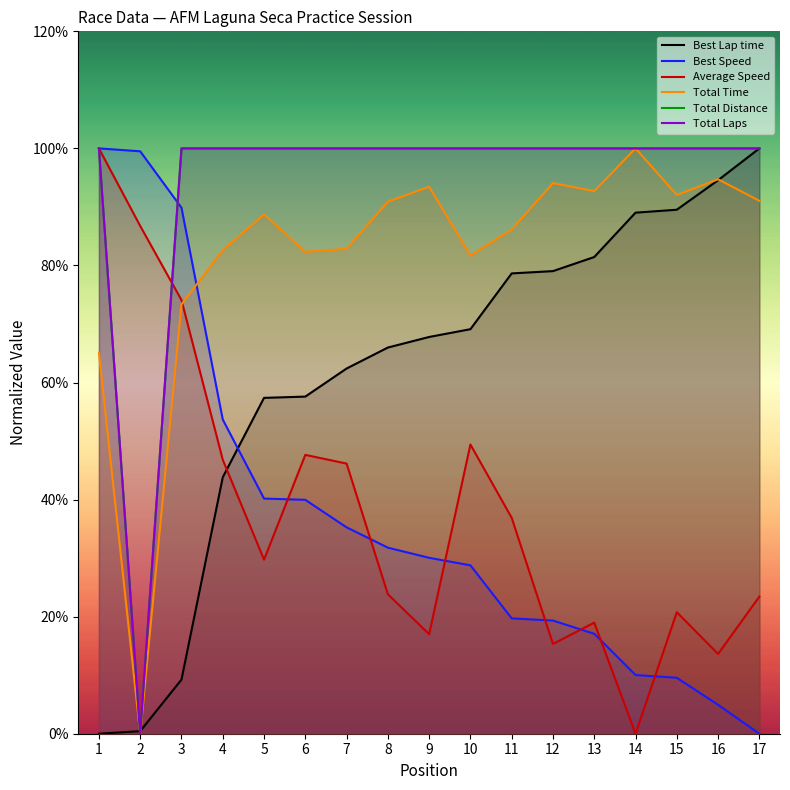

At which category is the sum across all series the highest?

1